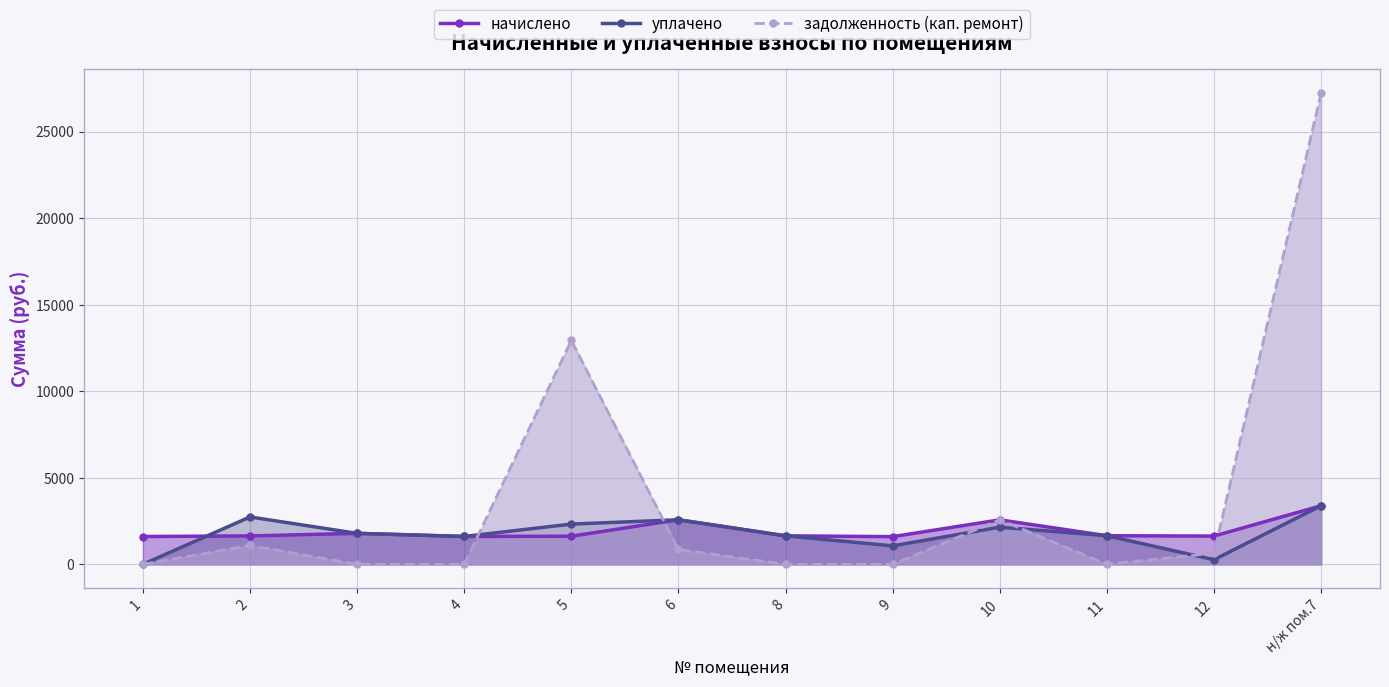

Reading left to right, extract all data points from this chart.

начислено: 1605.7	1642.4	1789.0	1609.4	1624.0	2573.5	1646.0	1598.4	2569.9	1653.4	1631.4	3383.7
уплачено: 0.0	2737.3	1789.0	1609.4	2323.3	2573.5	1646.0	1065.6	2147.2	1653.4	265.5	3383.7
задолженность (кап. ремонт): 0.0	1094.9	0.0	0.0	12935.6	857.8	0.0	0.0	2569.9	0.0	640.9	27228.5